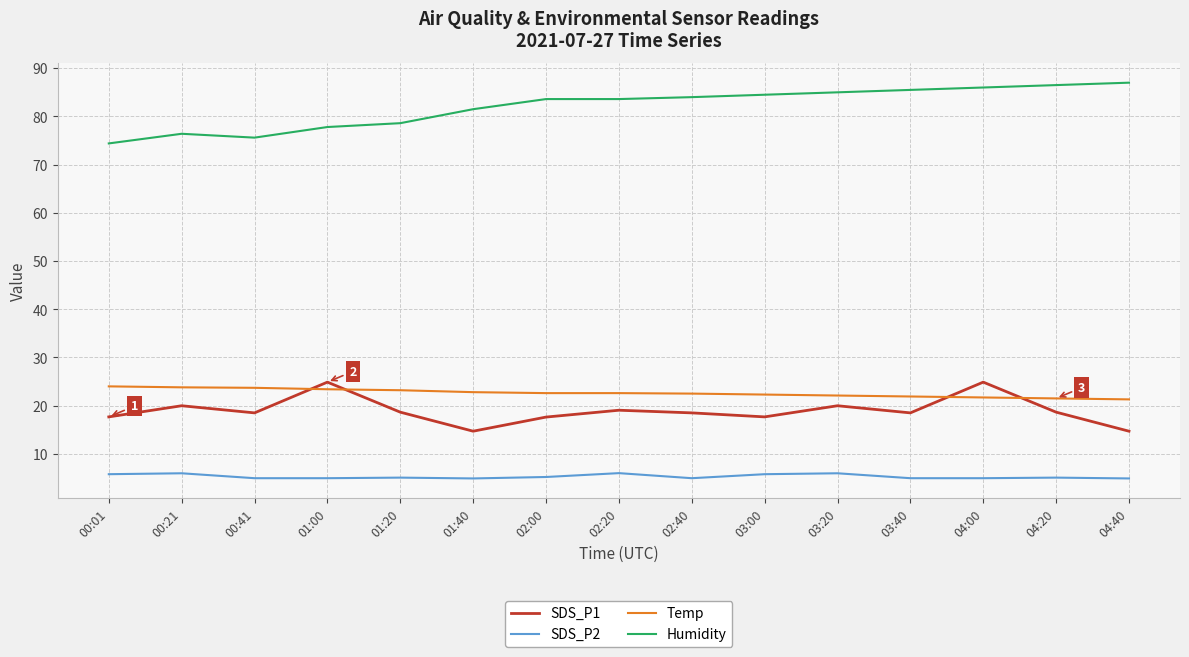

What is the difference between the highest and lowest values at 01:40?

76.6